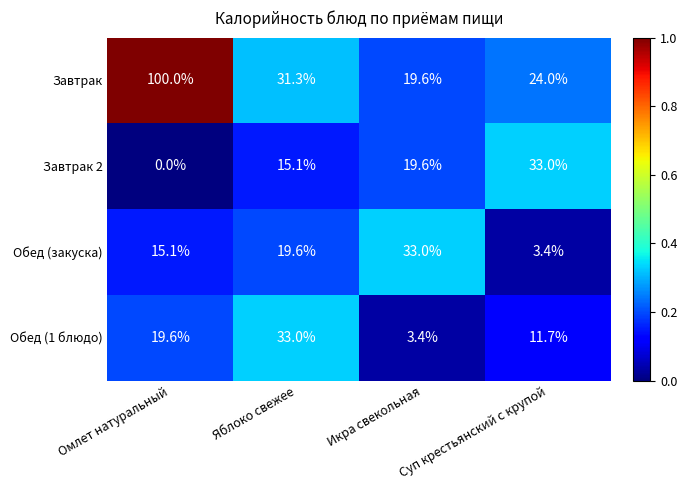

What is the total value across all series at Суп крестьянский с крупой?

72.1